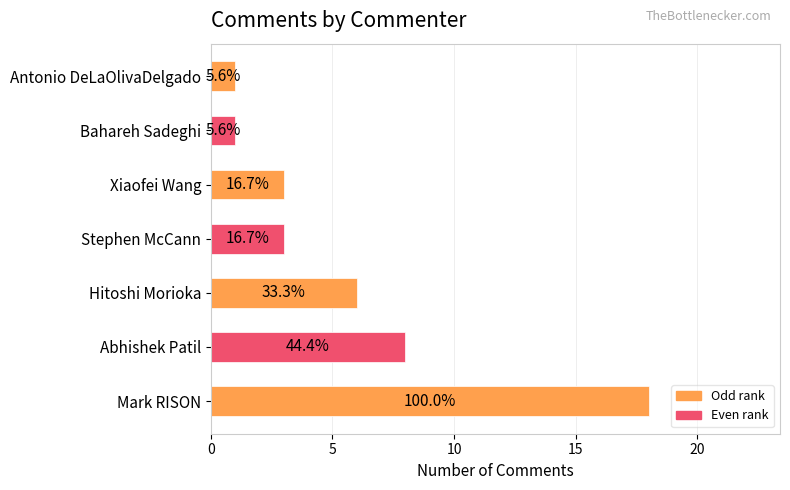

How many bars are there in total?

7